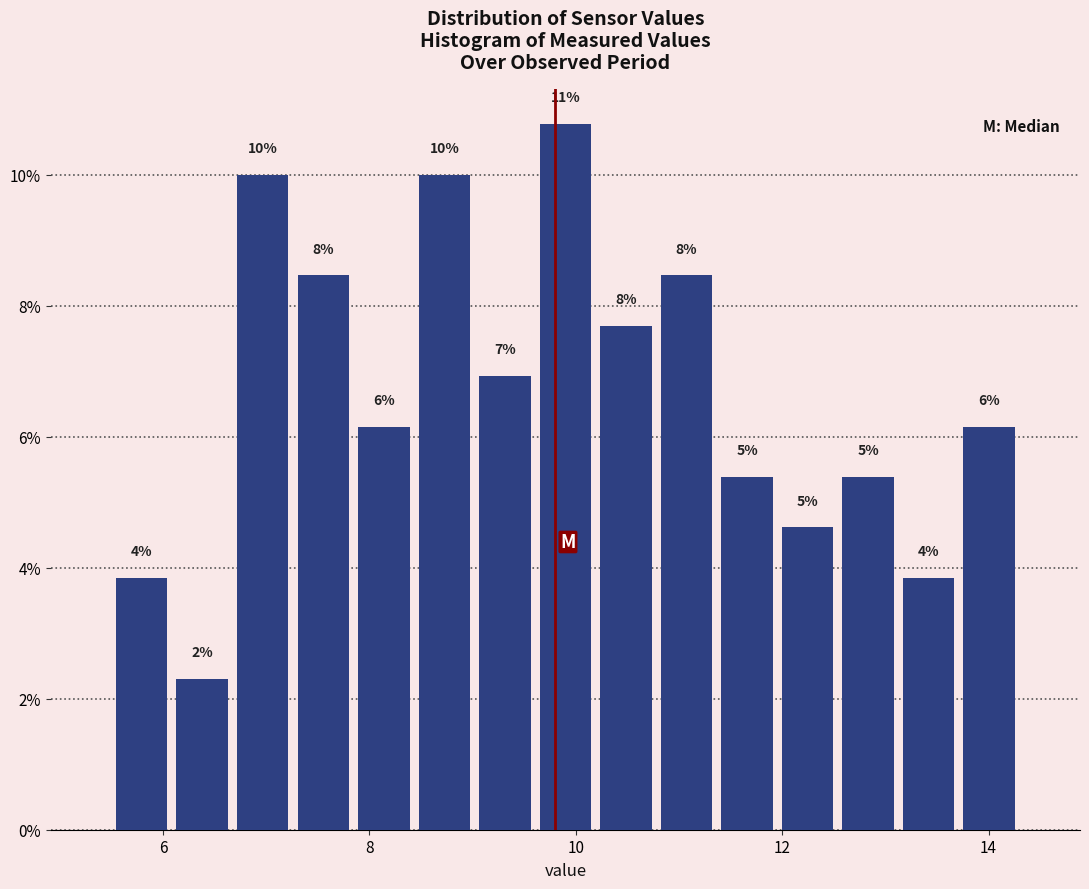

Read against the x-axis, roughly where is the centre of the tallest bar?

10.0